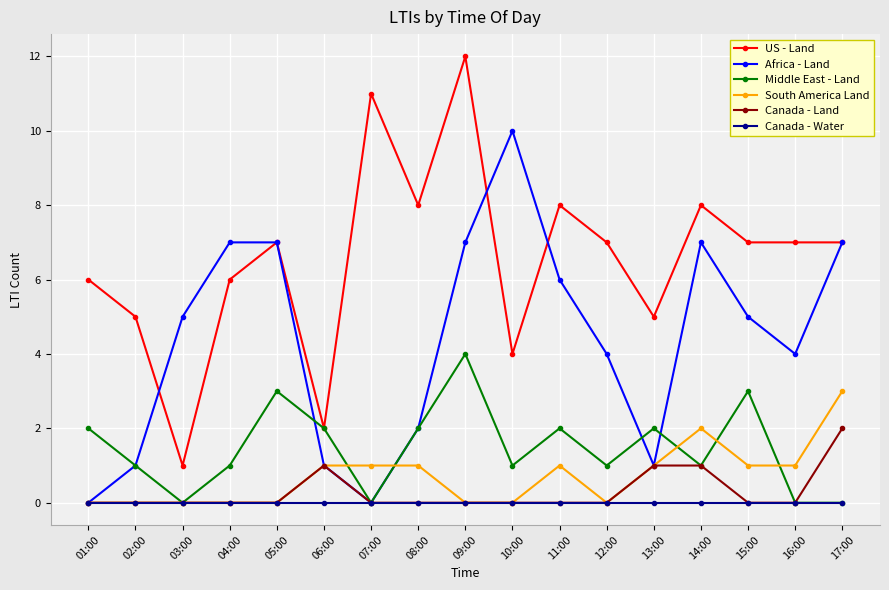

Which category has the highest value across all series?

09:00